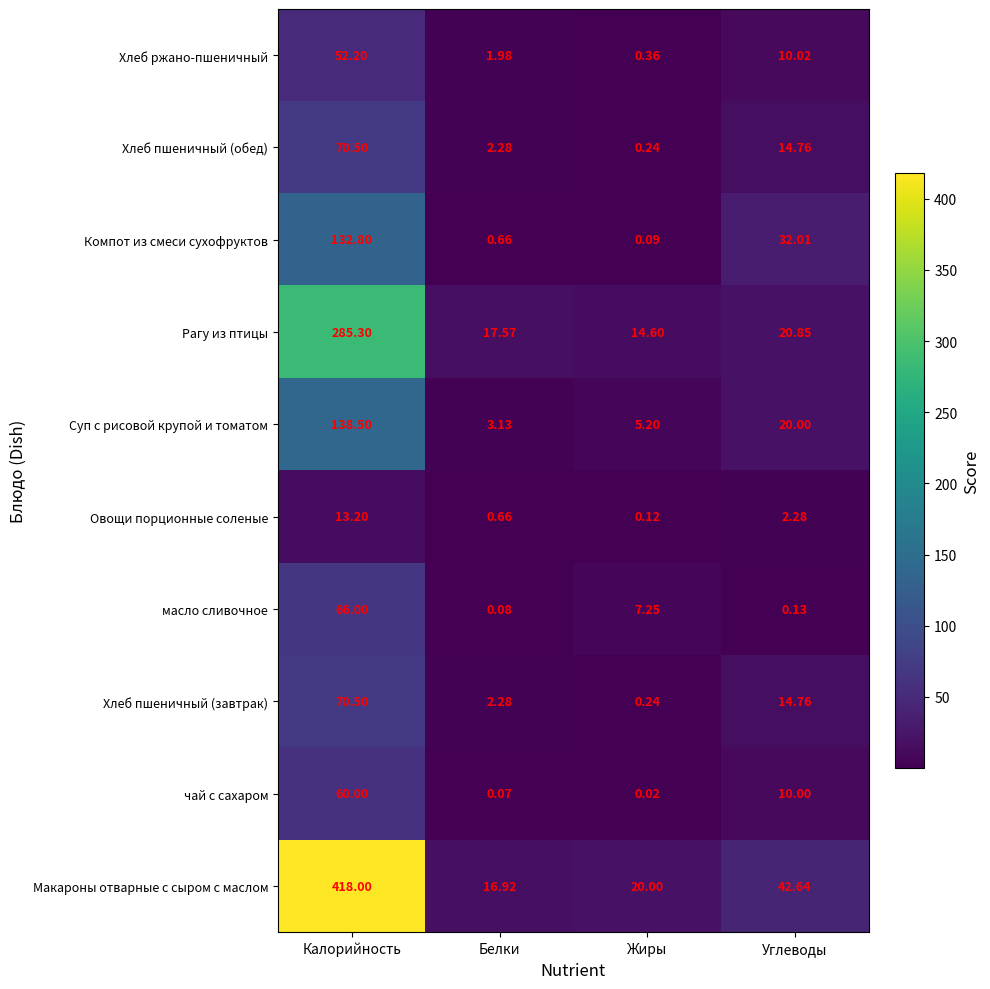

Where is масло сливочное nearest to the value 33?

Жиры